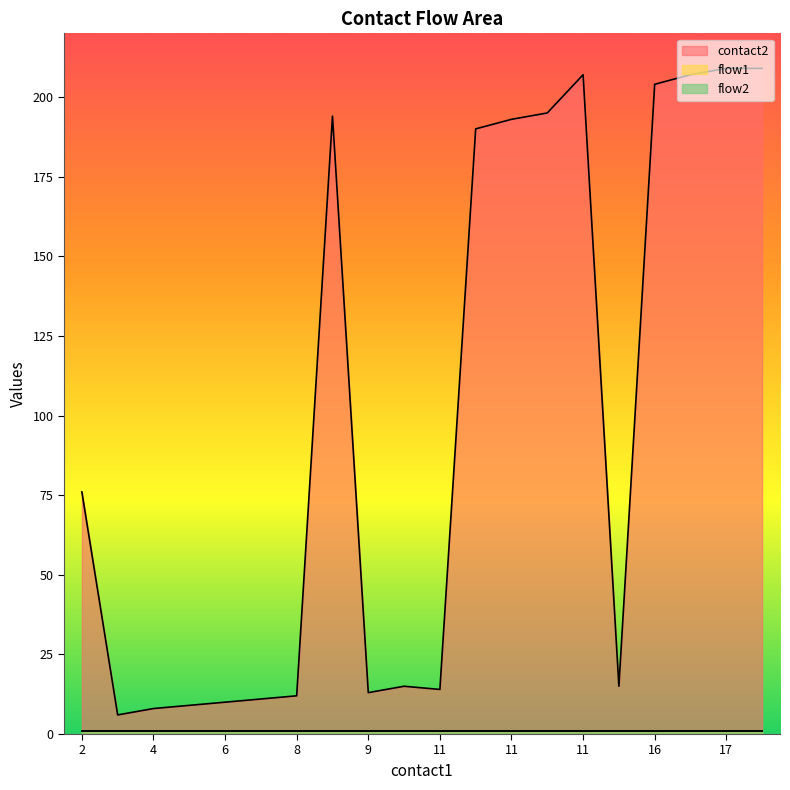

Is the value of flow1 at 2 greater than the value of flow2 at 11?

No